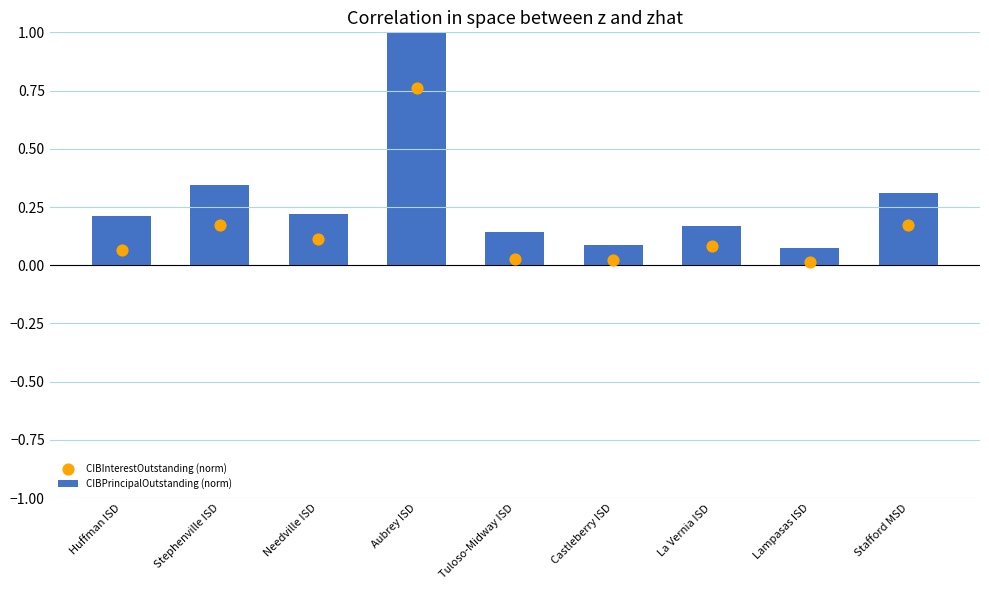

What is the total value across all series at Castleberry ISD?

0.1